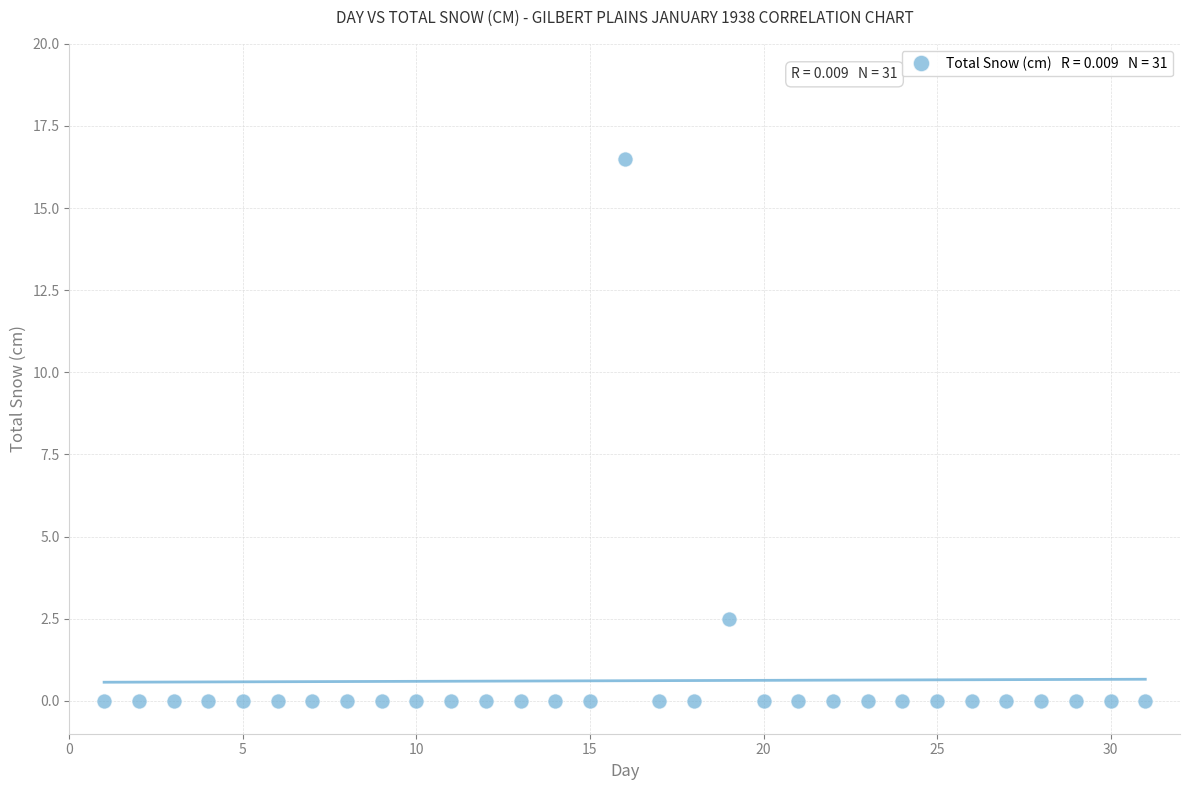

What Y value in the scatter plot is closest to 8?

2.5